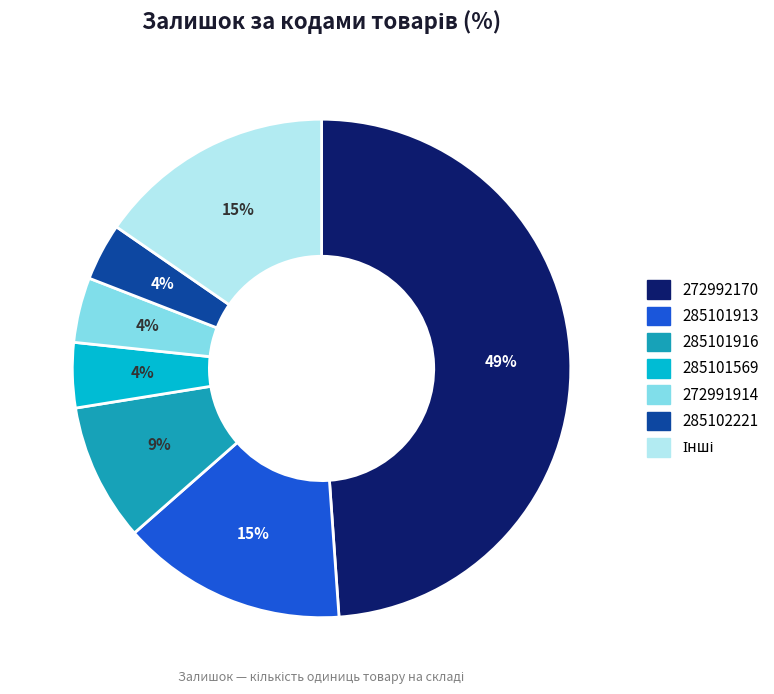

How many segments does this pie chart have?

7